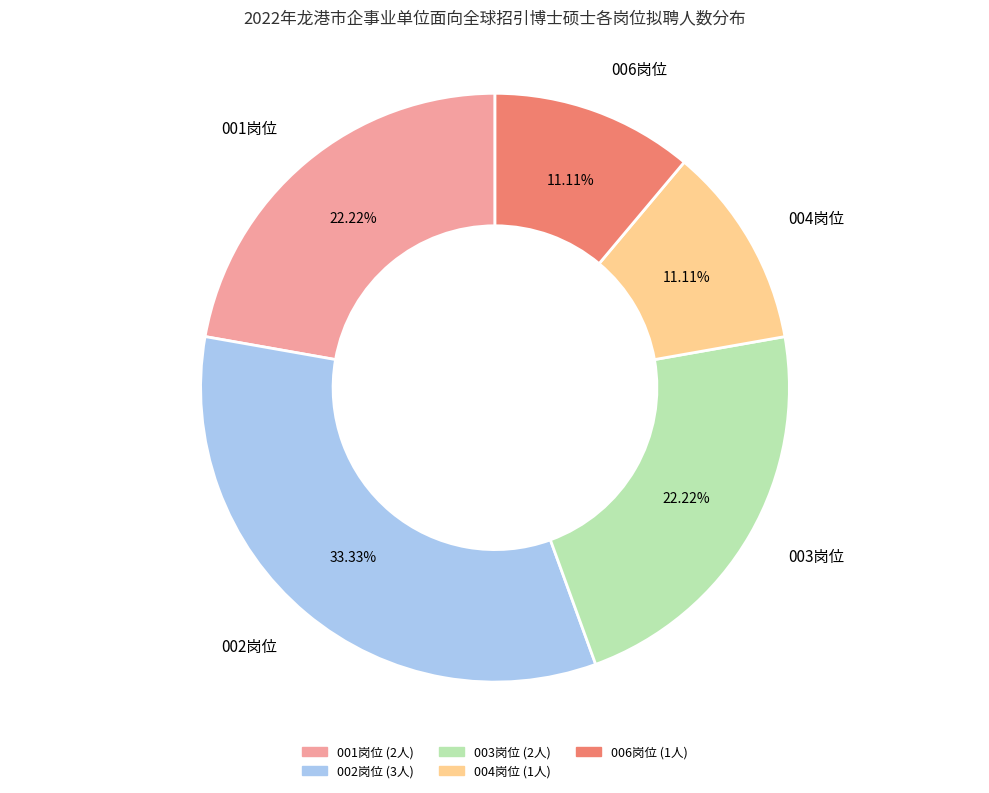

Approximately how many times larger is the value at 003岗位 compared to 006岗位?

2.0